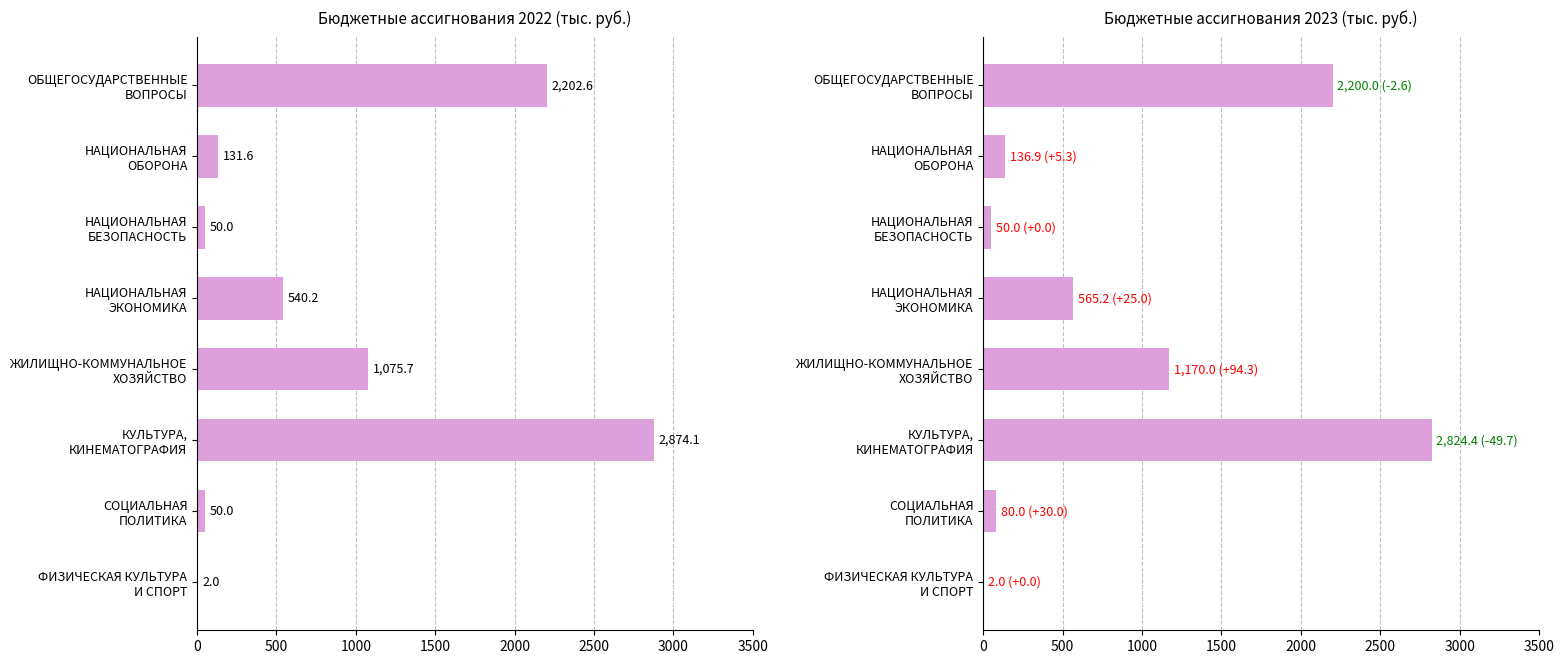

Reading left to right, what are all the values shown in this chart?

2022: ОБЩЕГОСУДАРСТВЕННЫЕ
ВОПРОСЫ=2202.6	НАЦИОНАЛЬНАЯ
ОБОРОНА=131.6	НАЦИОНАЛЬНАЯ
БЕЗОПАСНОСТЬ=50.0	НАЦИОНАЛЬНАЯ
ЭКОНОМИКА=540.2	ЖИЛИЩНО-КОММУНАЛЬНОЕ
ХОЗЯЙСТВО=1075.7	КУЛЬТУРА,
КИНЕМАТОГРАФИЯ=2874.1	СОЦИАЛЬНАЯ
ПОЛИТИКА=50.0	ФИЗИЧЕСКАЯ КУЛЬТУРА
И СПОРТ=2.0
2023: ОБЩЕГОСУДАРСТВЕННЫЕ
ВОПРОСЫ=2200.0	НАЦИОНАЛЬНАЯ
ОБОРОНА=136.9	НАЦИОНАЛЬНАЯ
БЕЗОПАСНОСТЬ=50.0	НАЦИОНАЛЬНАЯ
ЭКОНОМИКА=565.2	ЖИЛИЩНО-КОММУНАЛЬНОЕ
ХОЗЯЙСТВО=1170.0	КУЛЬТУРА,
КИНЕМАТОГРАФИЯ=2824.4	СОЦИАЛЬНАЯ
ПОЛИТИКА=80.0	ФИЗИЧЕСКАЯ КУЛЬТУРА
И СПОРТ=2.0